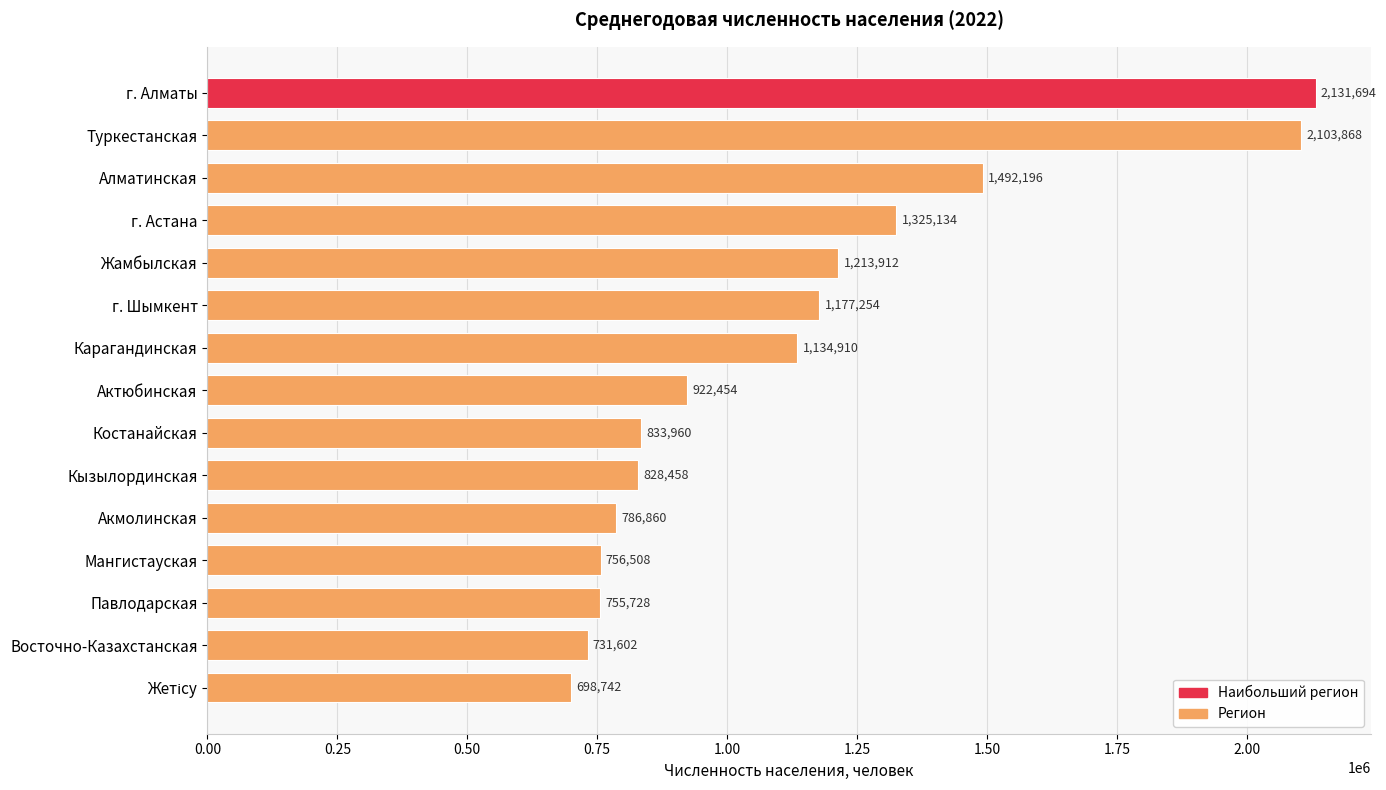

What is the smallest value displayed?

698741.5